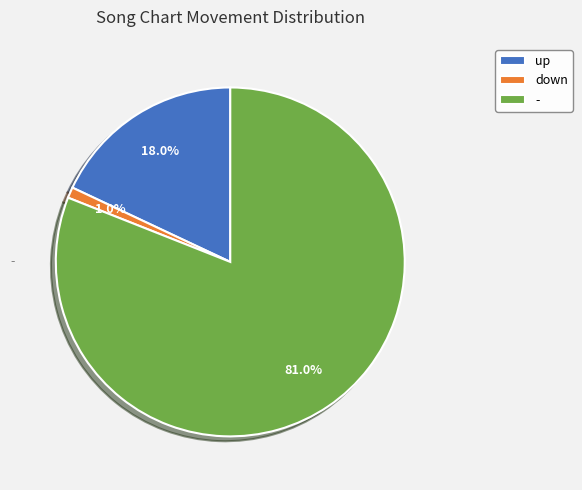

True or false: down accounts for 1% of the total.

True